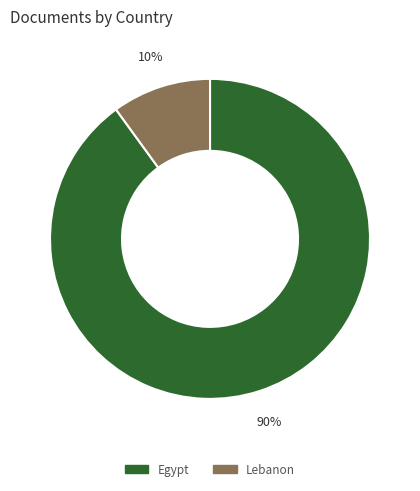

Which slice represents more than half of the pie?

Egypt